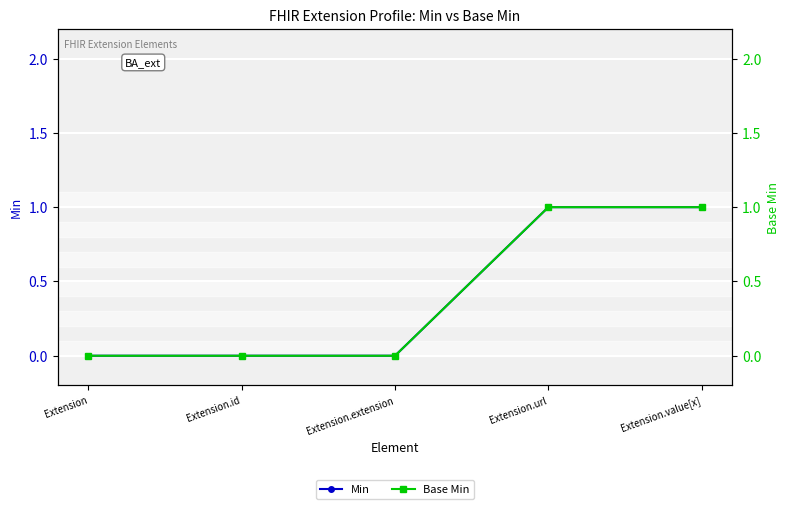

True or false: Min has more than 0 points higher than both neighbors.

False